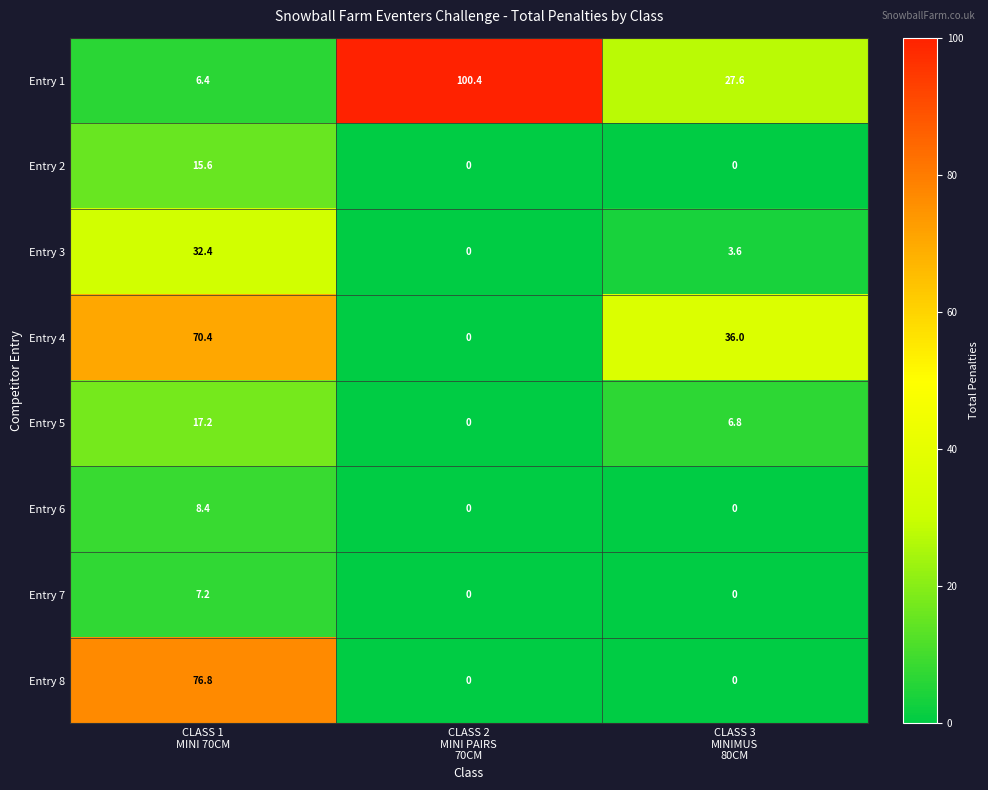

Which series has the largest range (max minus min)?

Entry 1